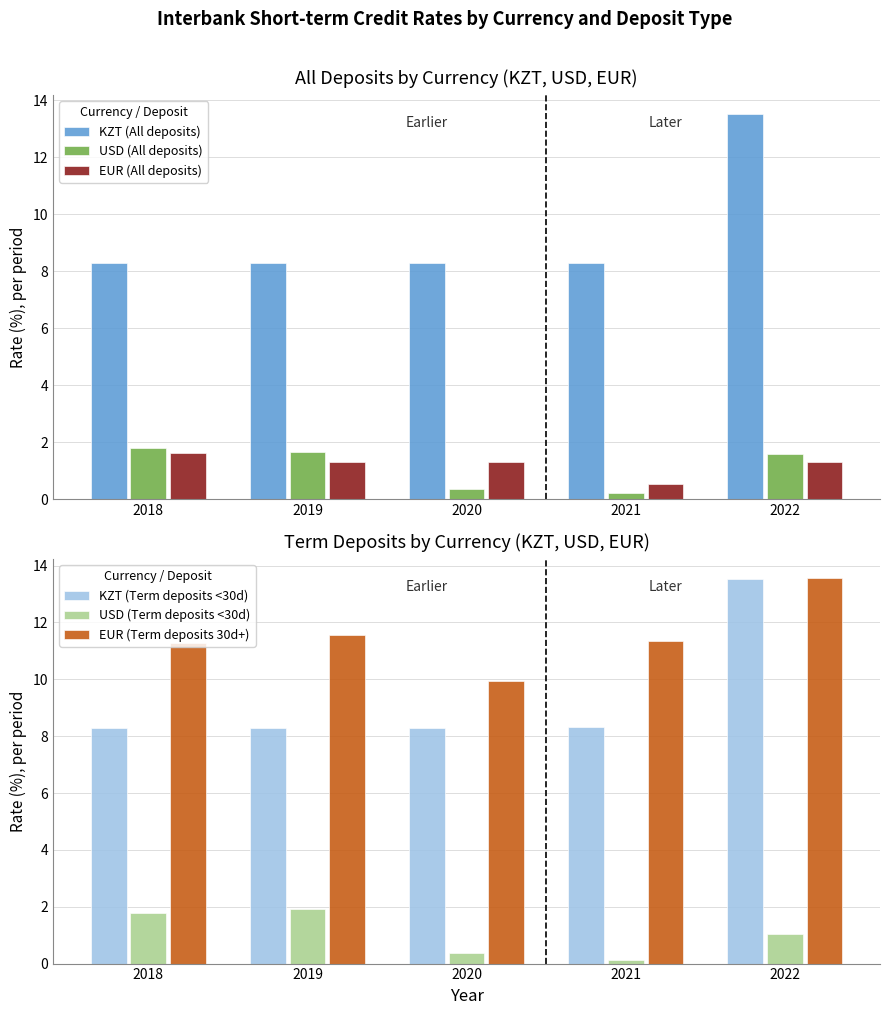

What is the value of the EUR (Term deposits 30d+) bar at the 1st from the left?

11.3